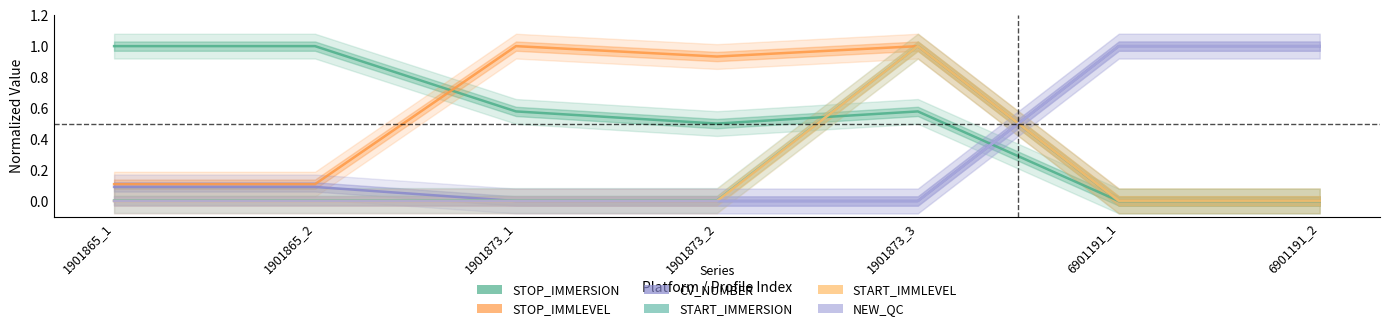

Where is START_IMMLEVEL nearest to the value 0?

1901865_1